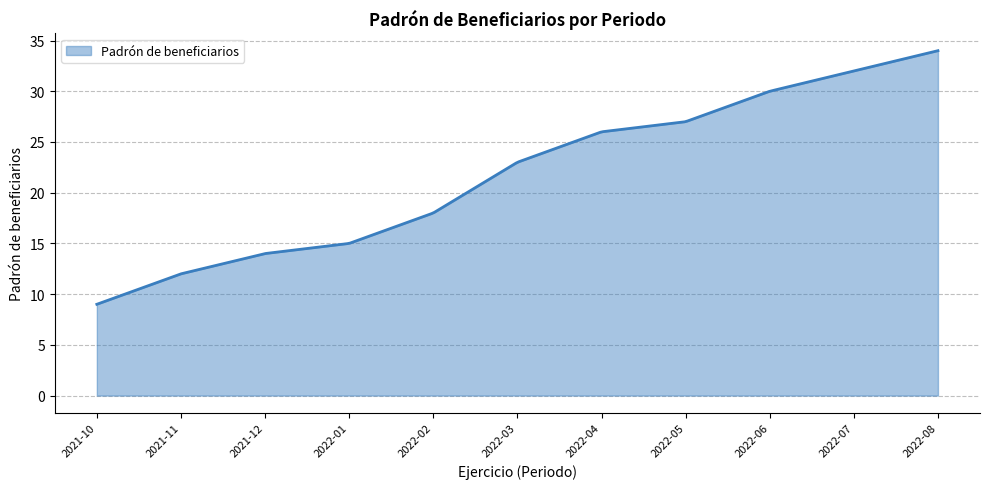

What is the smallest value displayed?

9.0